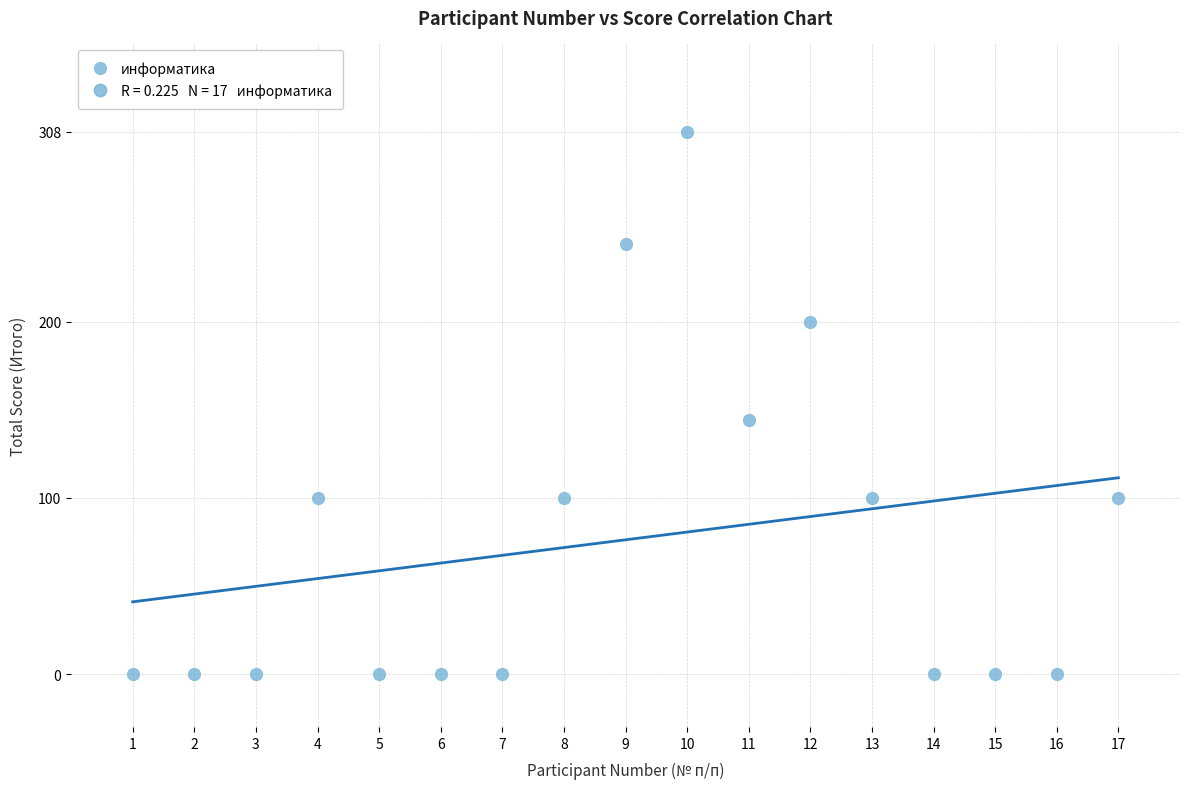

What is the range of X values (max minus min)?

16